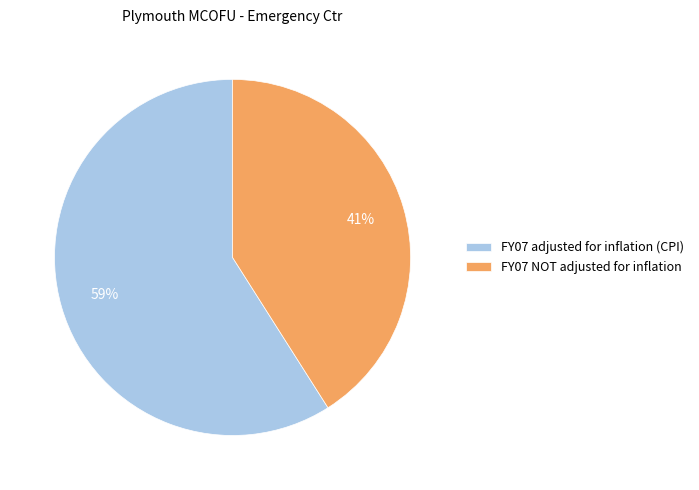

To the nearest percent, what portion does FY07 NOT adjusted for inflation represent?

41%